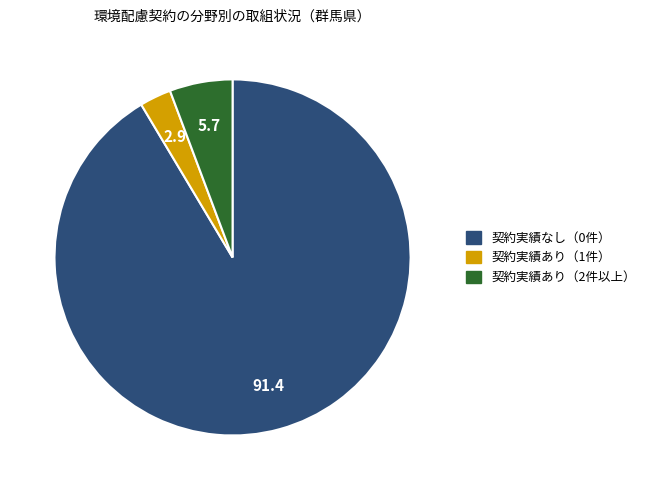

True or false: 契約実績あり（1件） accounts for 3% of the total.

True